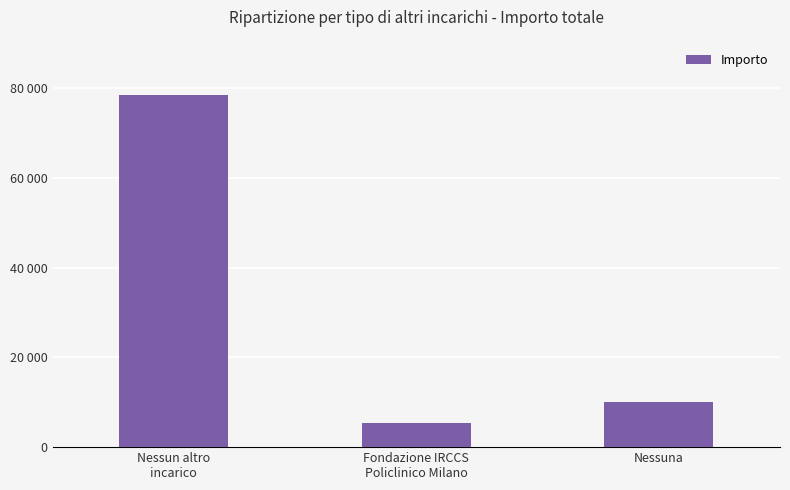

Reading right to left, extract all data points from this chart.

Nessuna=10000.0	Fondazione IRCCS
Policlinico Milano=5356.2	Nessun altro
incarico=78424.4